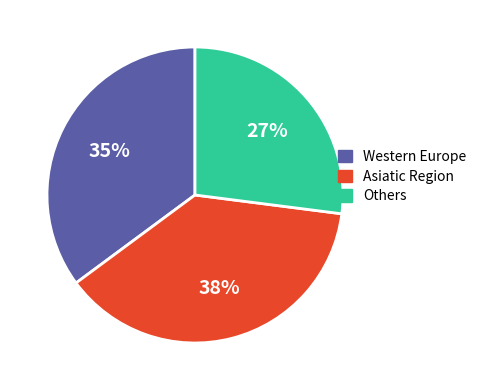

To the nearest percent, what is the difference between the largest and smallest slice percentages?

11%